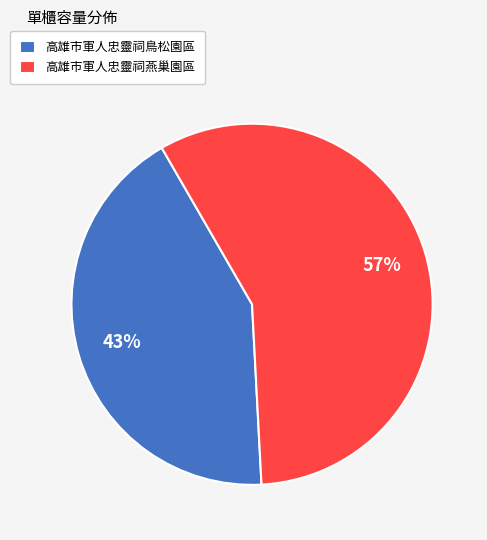

Which category accounts for the majority?

高雄市軍人忠靈祠燕巢園區